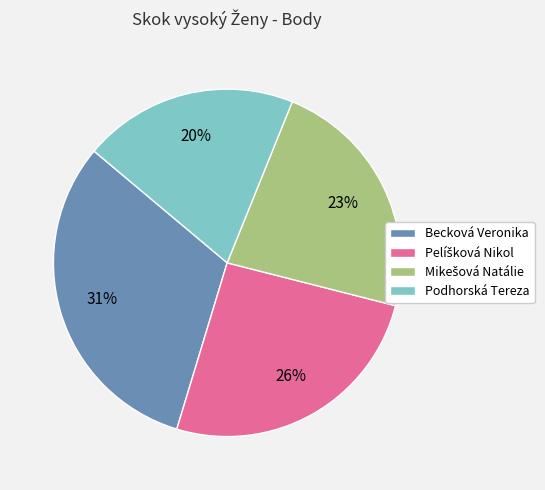

To the nearest percent, what is the average slice percentage?

25%